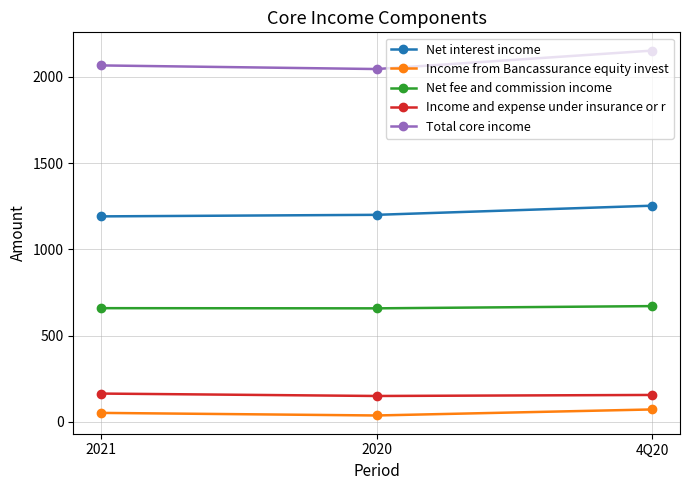

Count the number of categories in the chart.

3